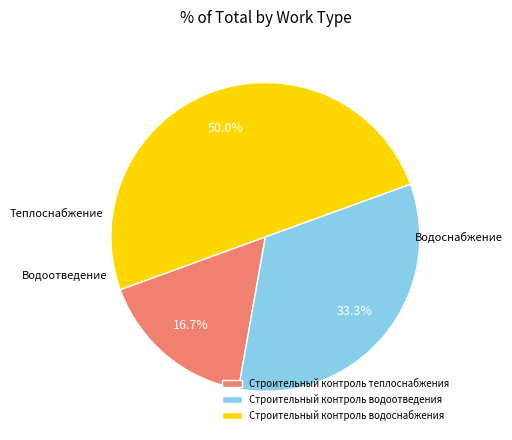

Does Строительный контроль теплоснабжения represent more than half of the total?

No